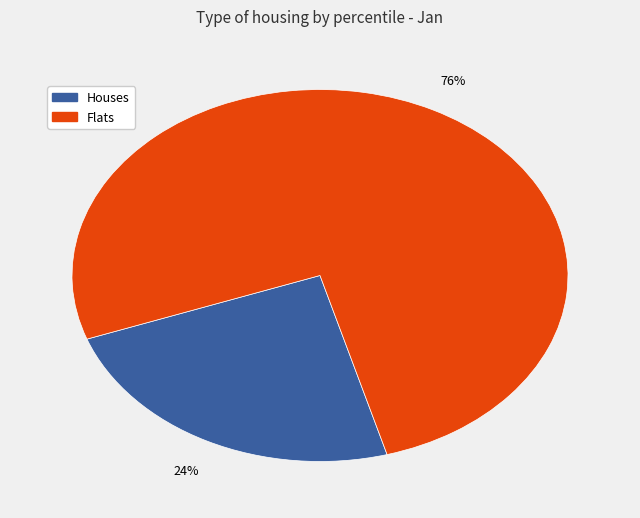

To the nearest percent, what is the difference between the largest and smallest slice percentages?

52%